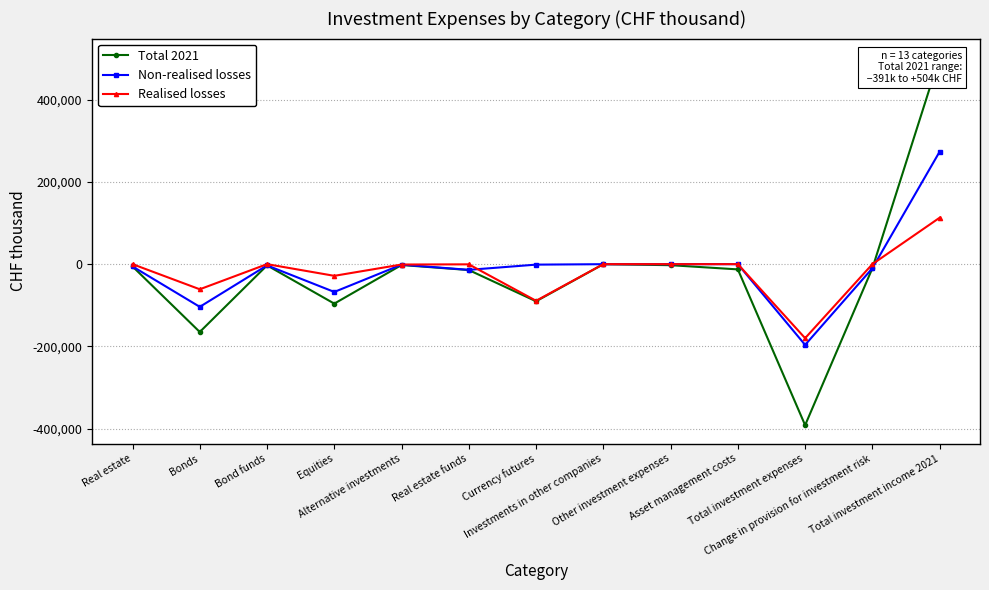

Which series has the widest spread of values?

Total 2021